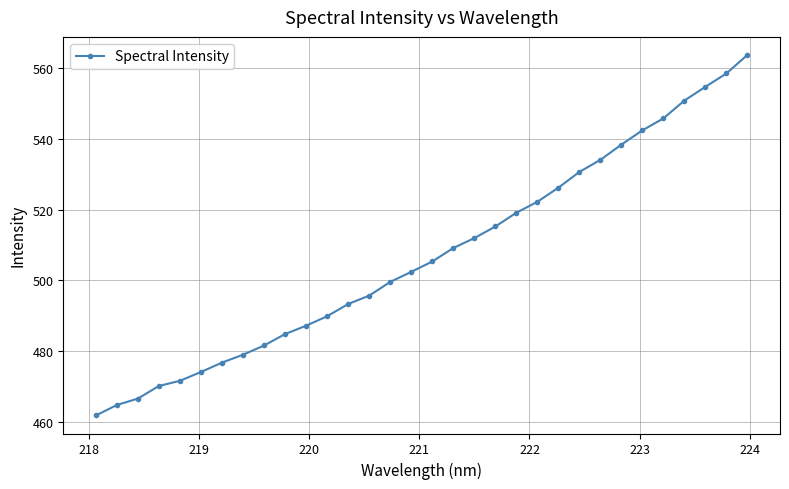

What is the average value?

507.1